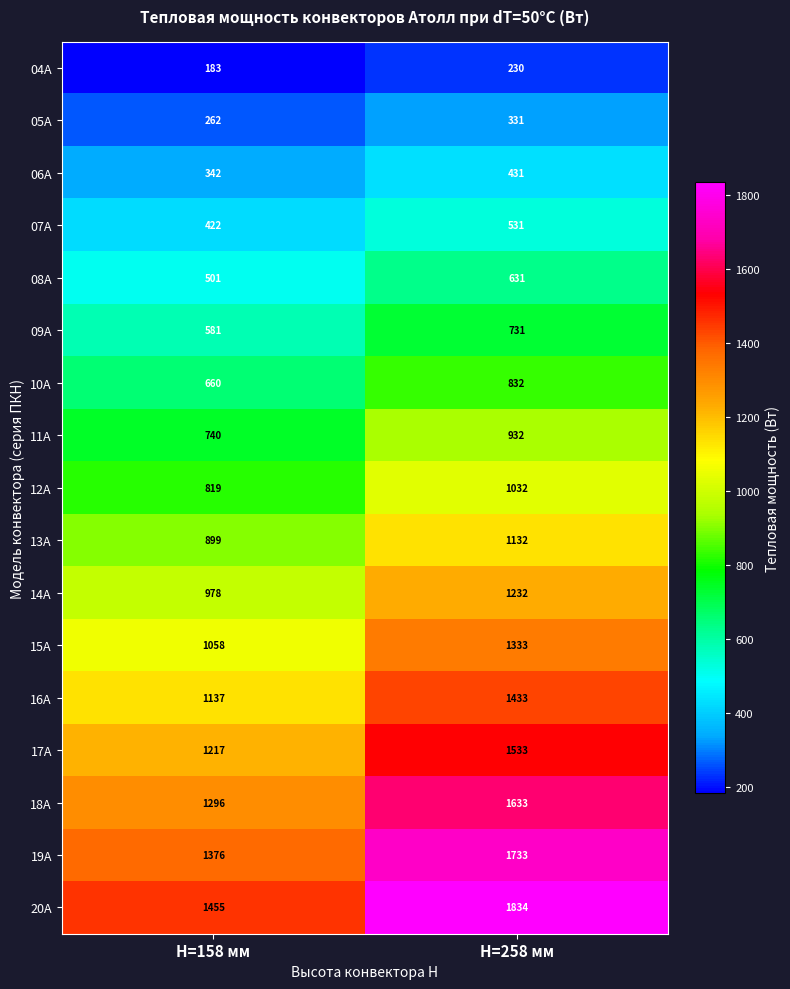

Is it true that 11А equals 932 at H=258 мм?

True